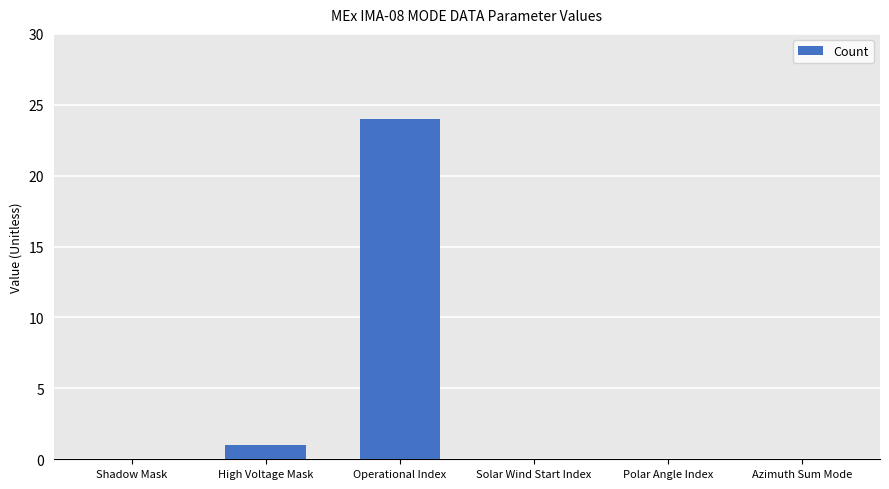

Read the value at Operational Index.

24